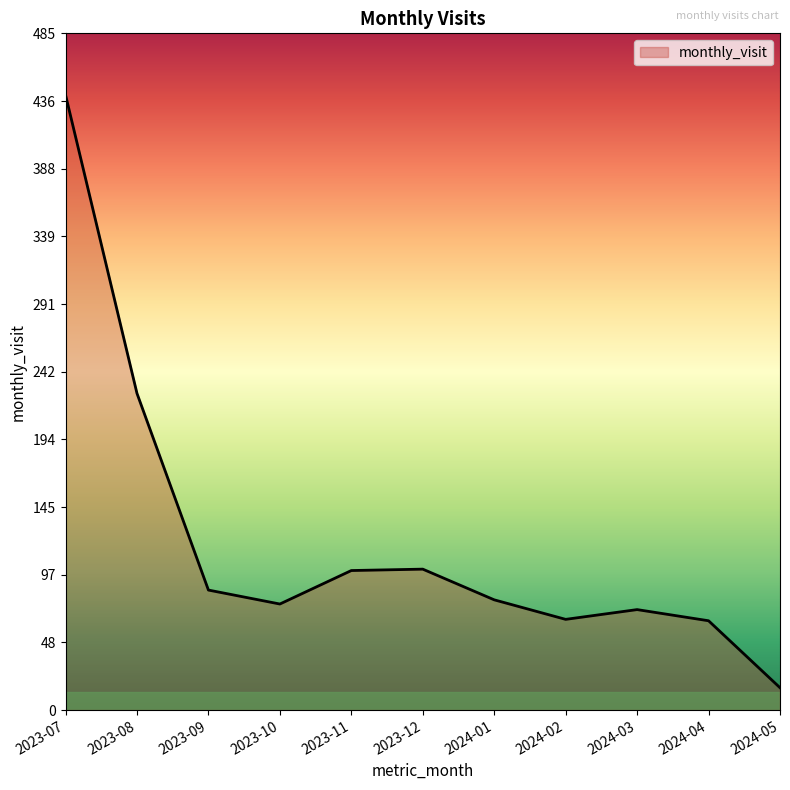

At which category does the data reach its first local valley?

2023-10